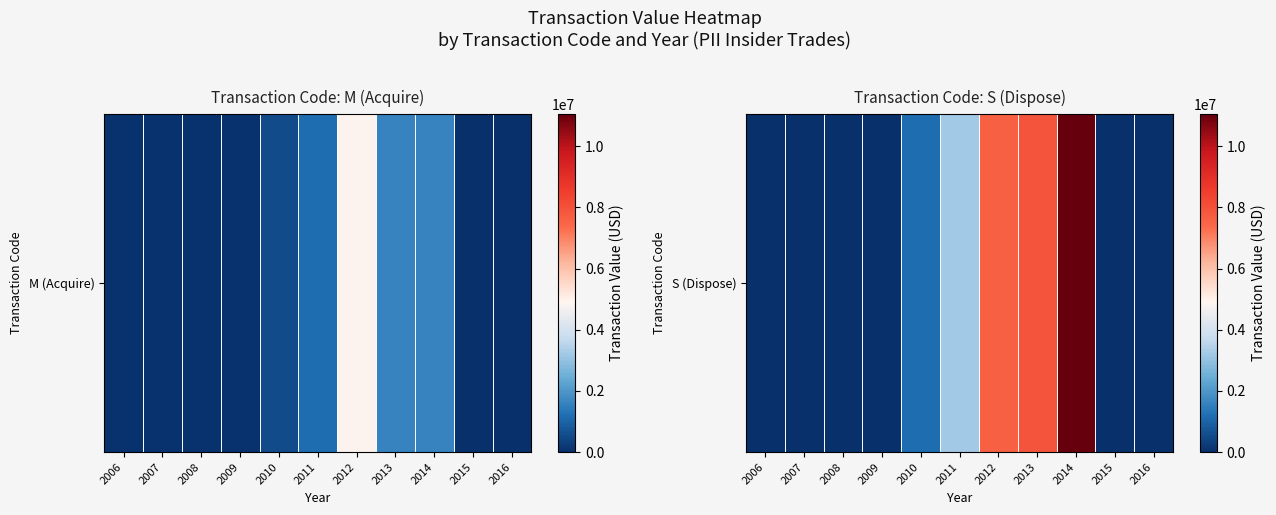

How many values are above zero?

5